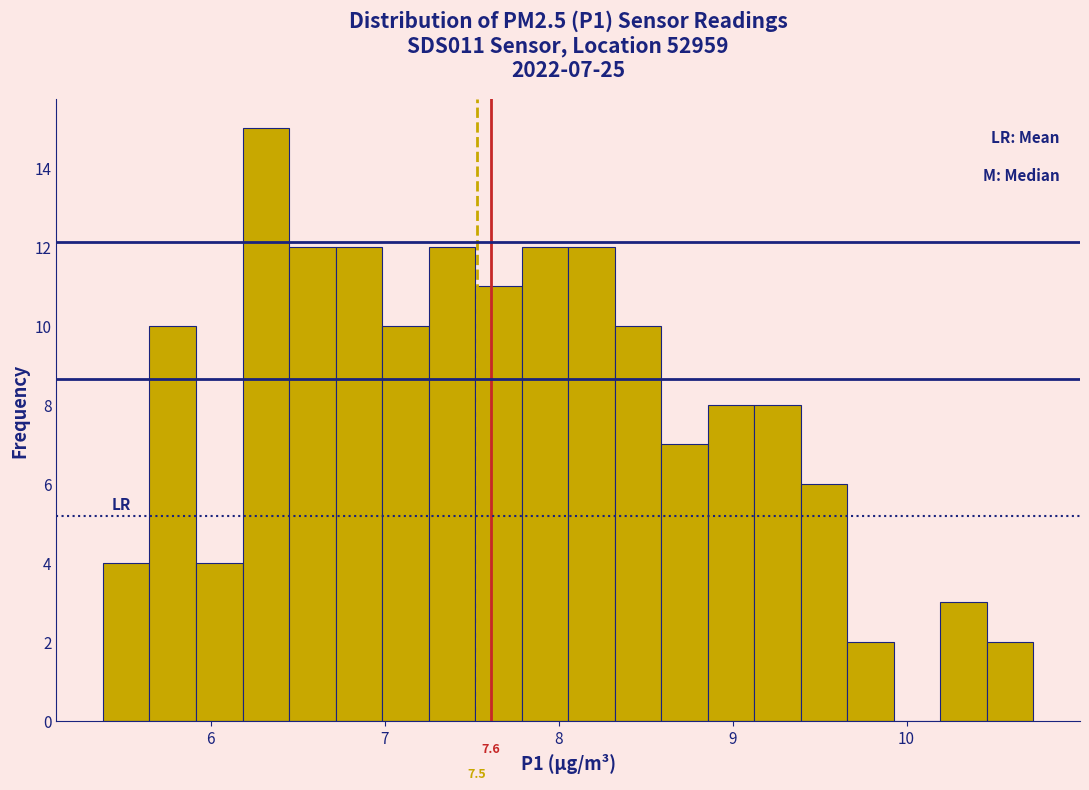

Read against the x-axis, roughly where is the centre of the tallest bar?

6.3